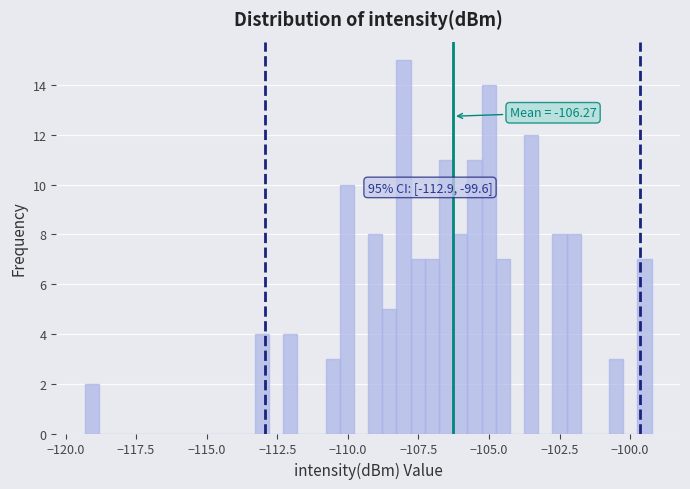

Around what value on the x-axis is the tallest bar? Give the approximate position of its centre, as read against the axis.

-108.0